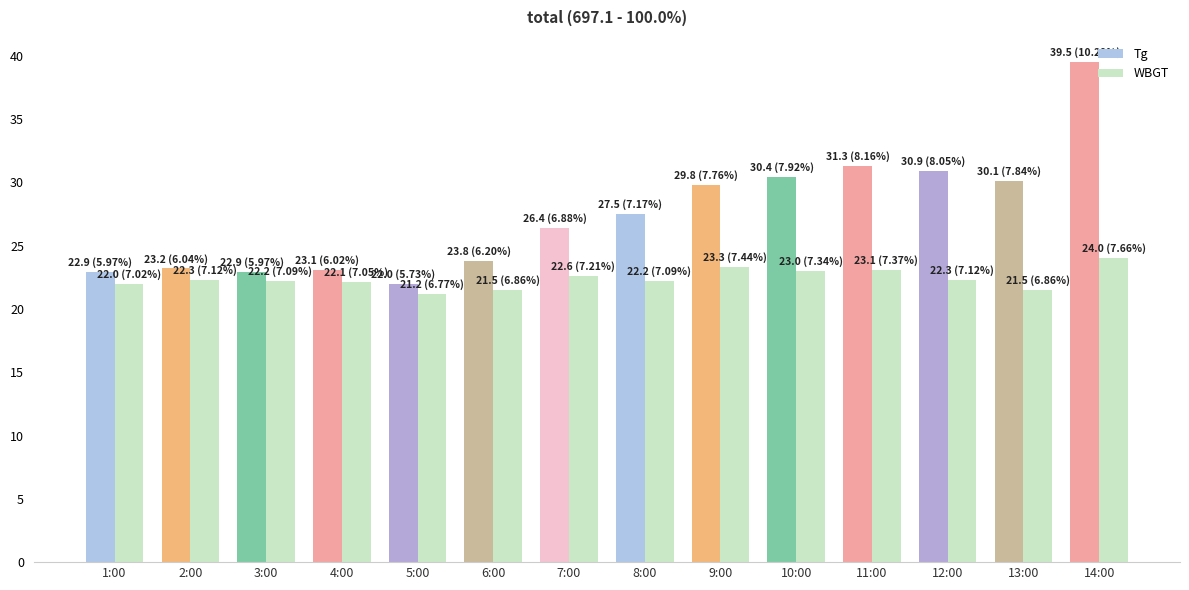

Which series has the largest total across all categories?

Tg